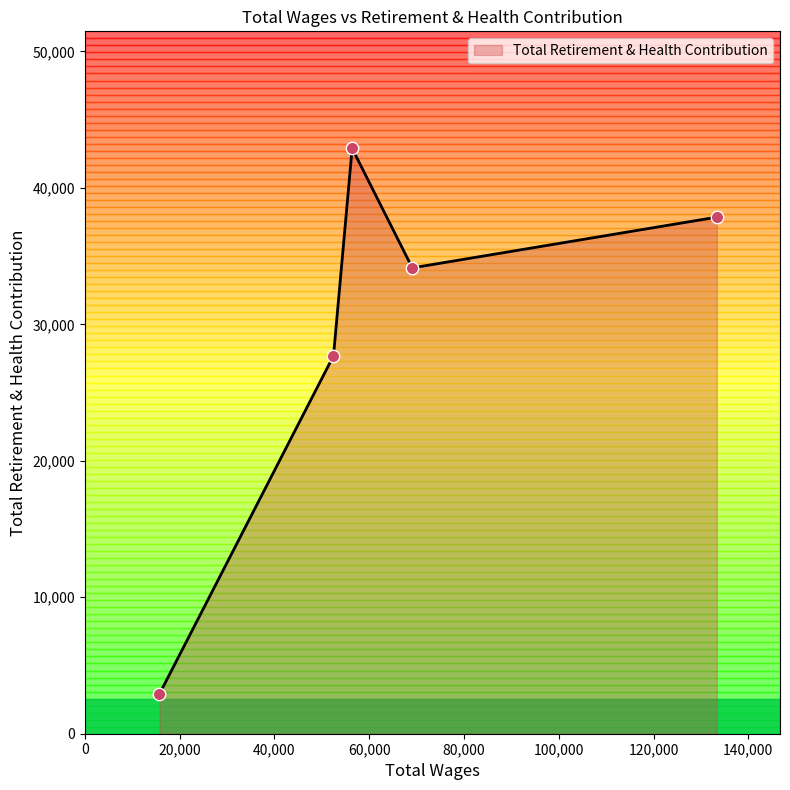

What is the greatest value displayed?

42893